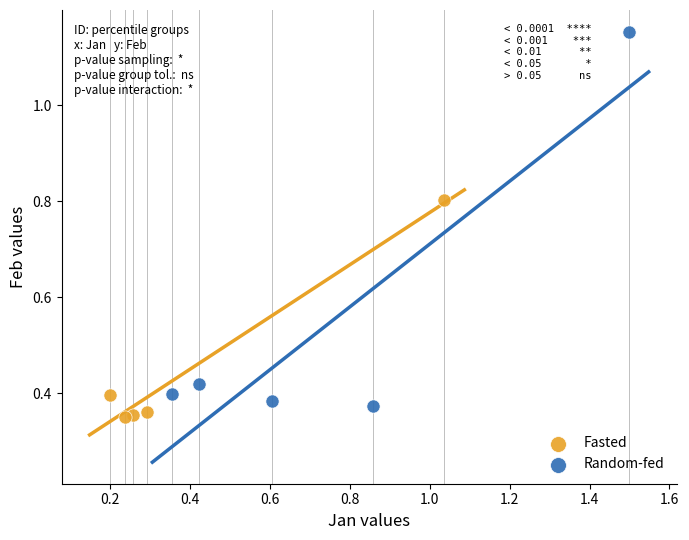

Which series contains the highest Y value?

Random-fed